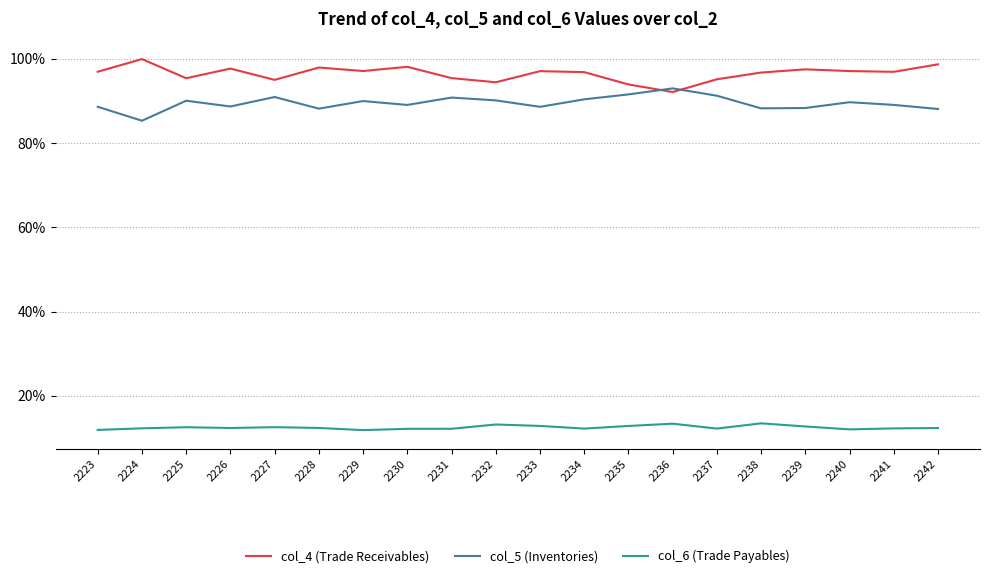

The col_6 (Trade Payables) series shows 419 at 2242. True or false?

False